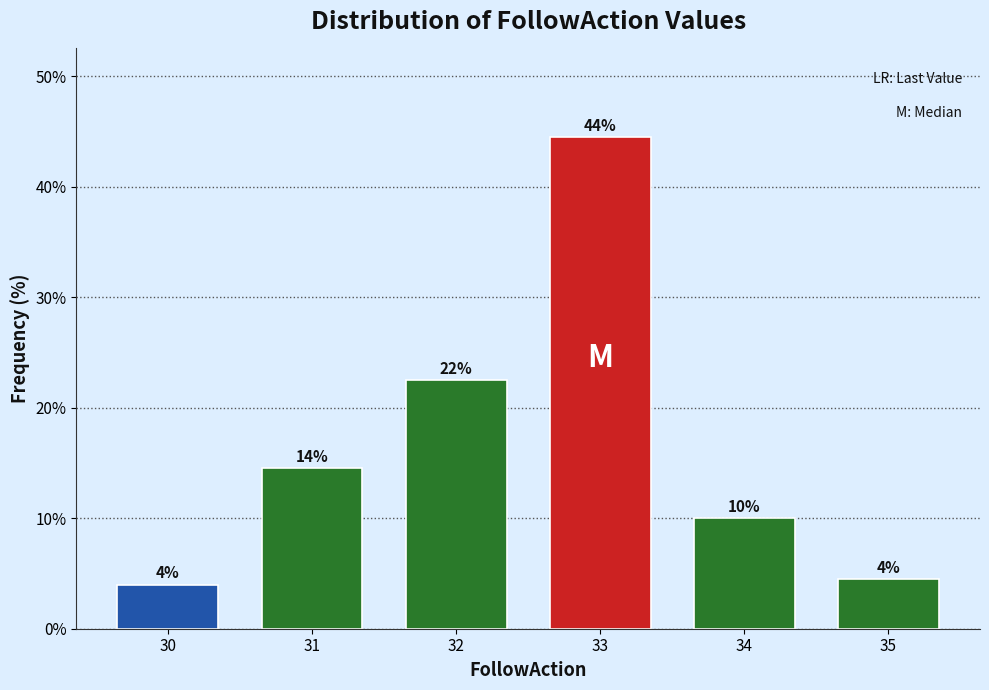

What is the difference between the second highest and second lowest values?

18.0